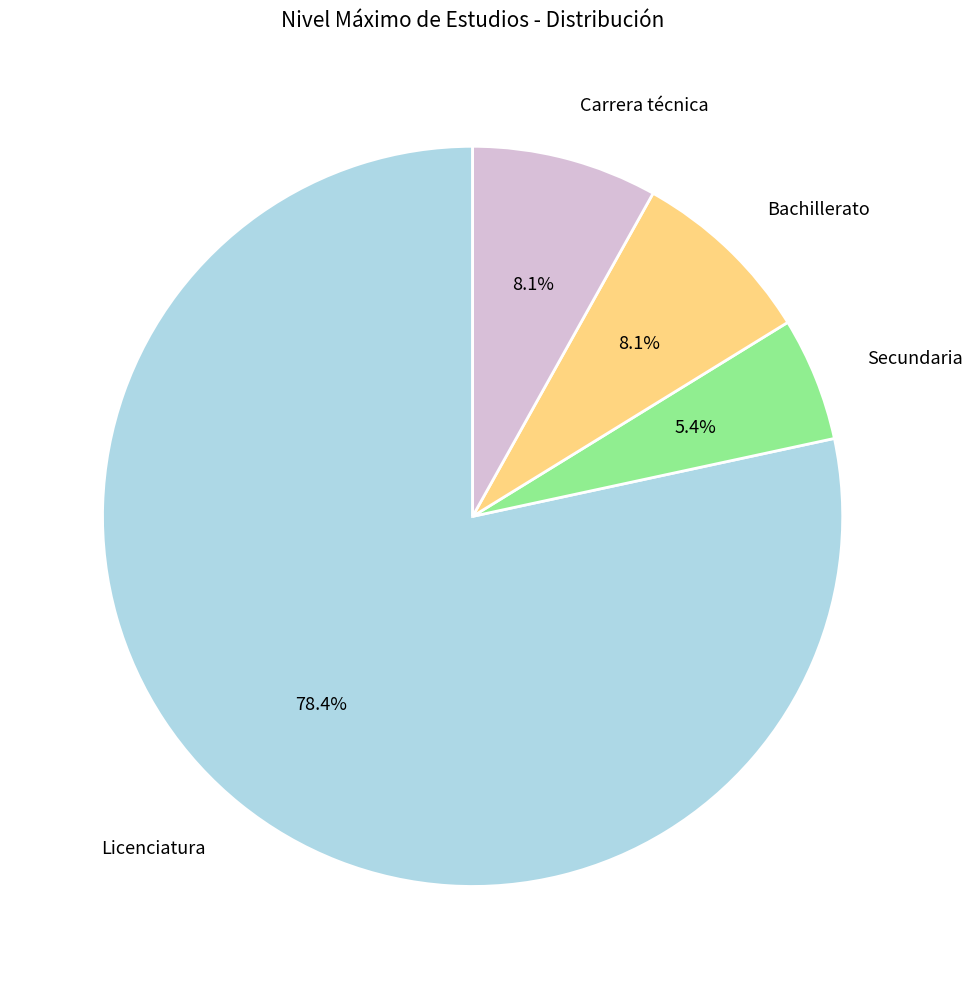

How many segments does this pie chart have?

4